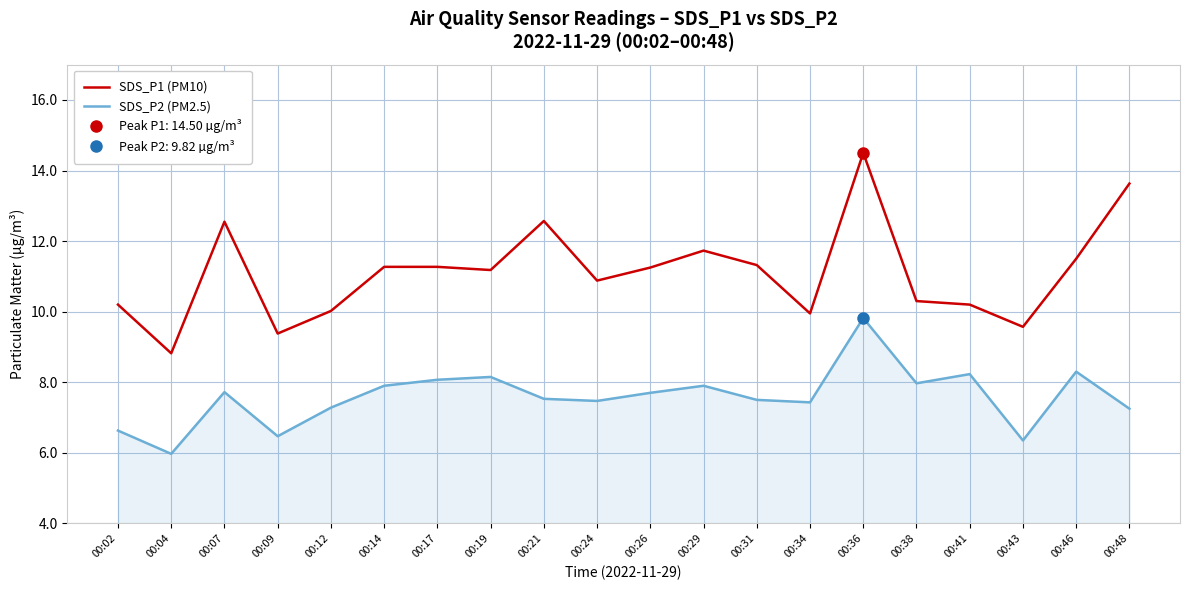

Is the value of SDS_P1 (PM10) at 00:31 greater than the value of SDS_P2 (PM2.5) at 00:36?

Yes